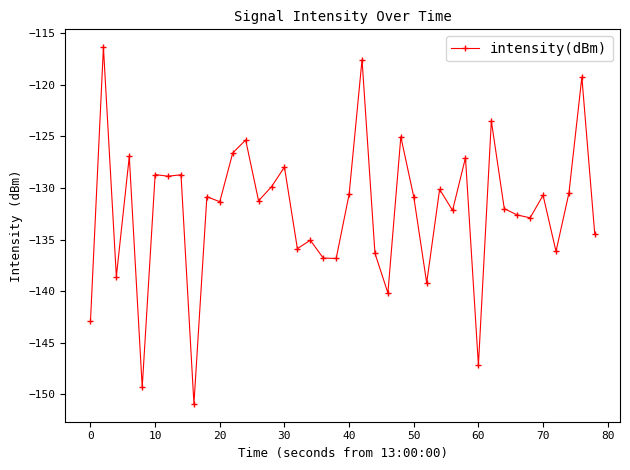

What is the greatest value displayed?

-116.3